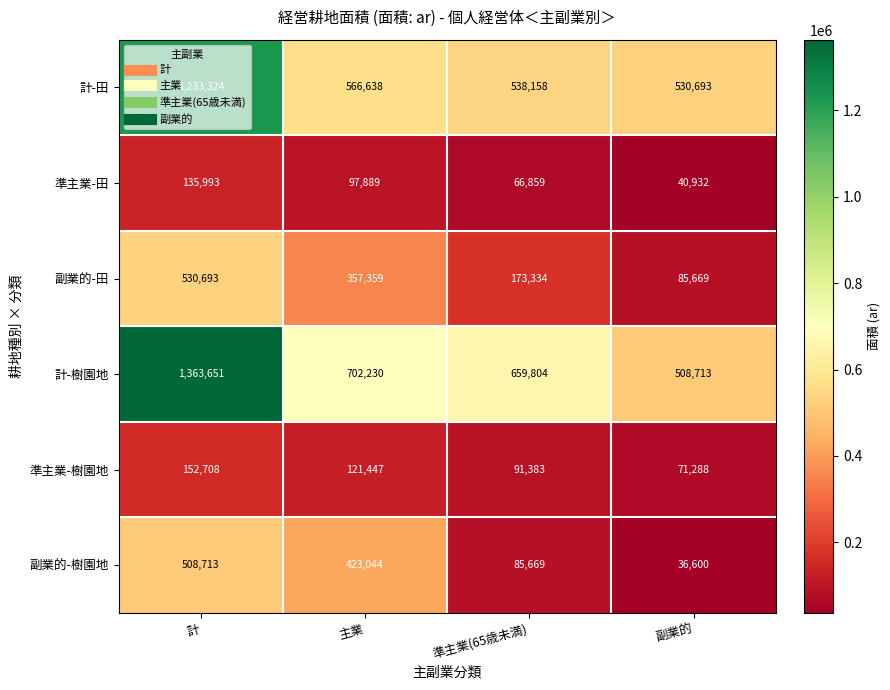

True or false: 計-田 has a value of 306741 at 準主業(65歳未満).

False